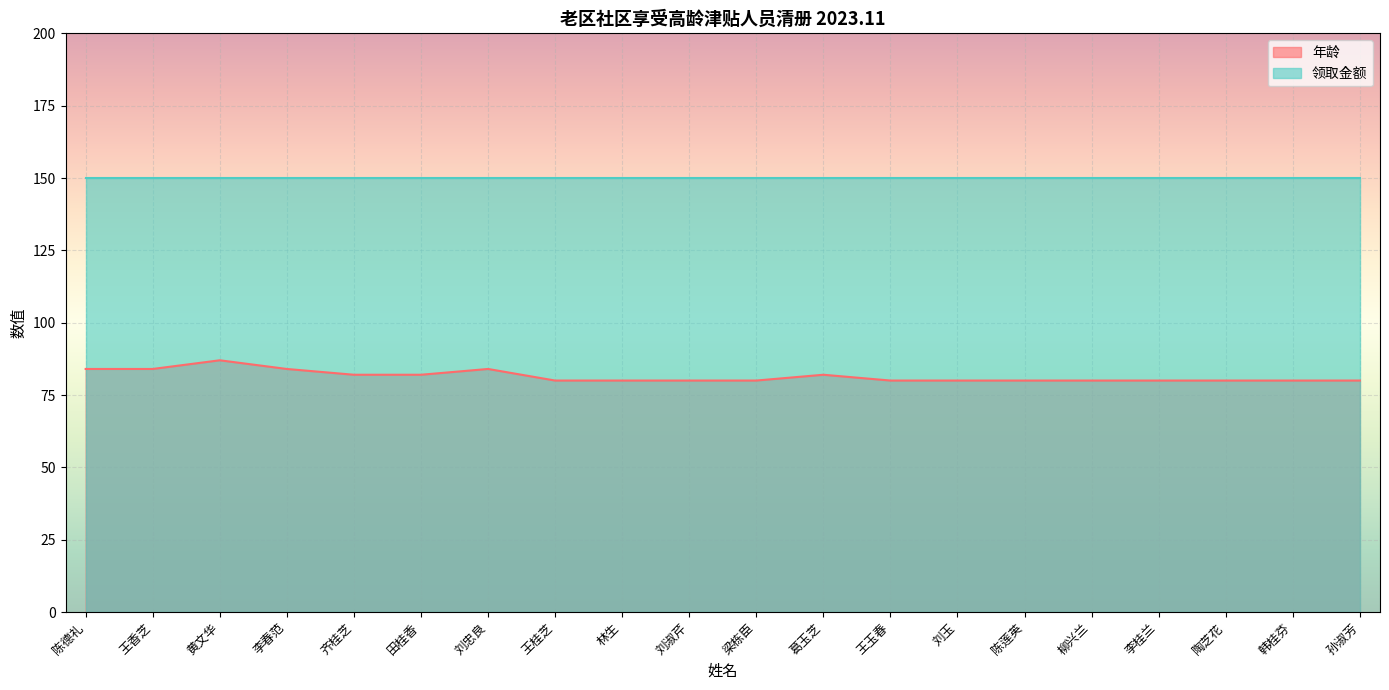

Reading left to right, what are all the values shown in this chart?

84	84	87	84	82	82	84	80	80	80	80	82	80	80	80	80	80	80	80	80